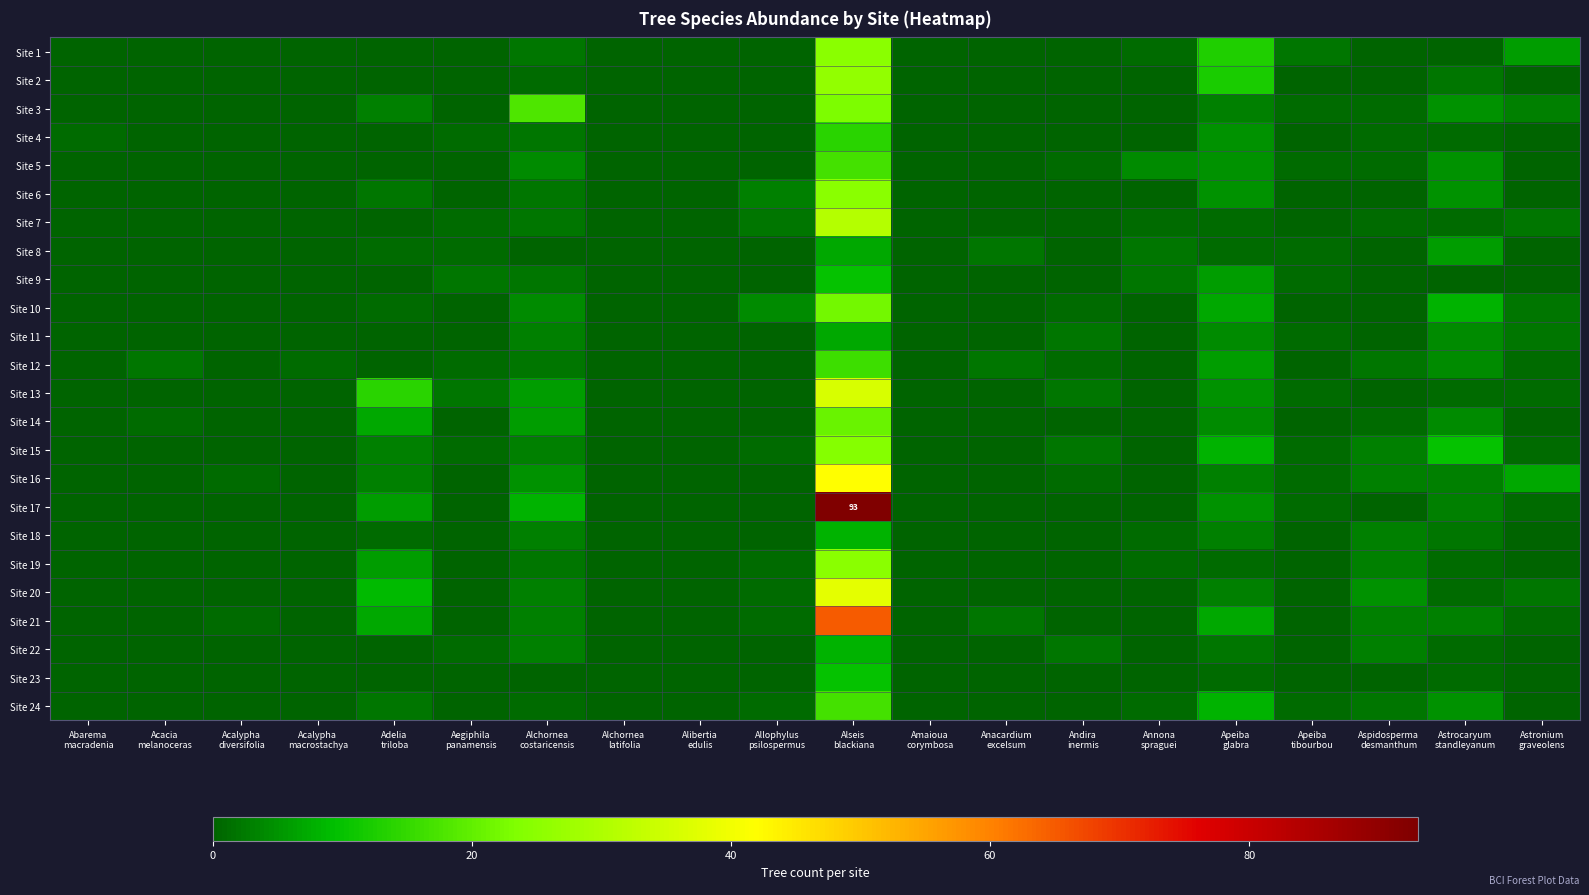

Rank the series at Alchornea costaricensis from highest to lowest value.

Site 3, Site 17, Site 13, Site 14, Site 16, Site 5, Site 10, Site 11, Site 15, Site 18, Site 20, Site 21, Site 22, Site 1, Site 4, Site 6, Site 7, Site 9, Site 12, Site 19, Site 2, Site 24, Site 8, Site 23